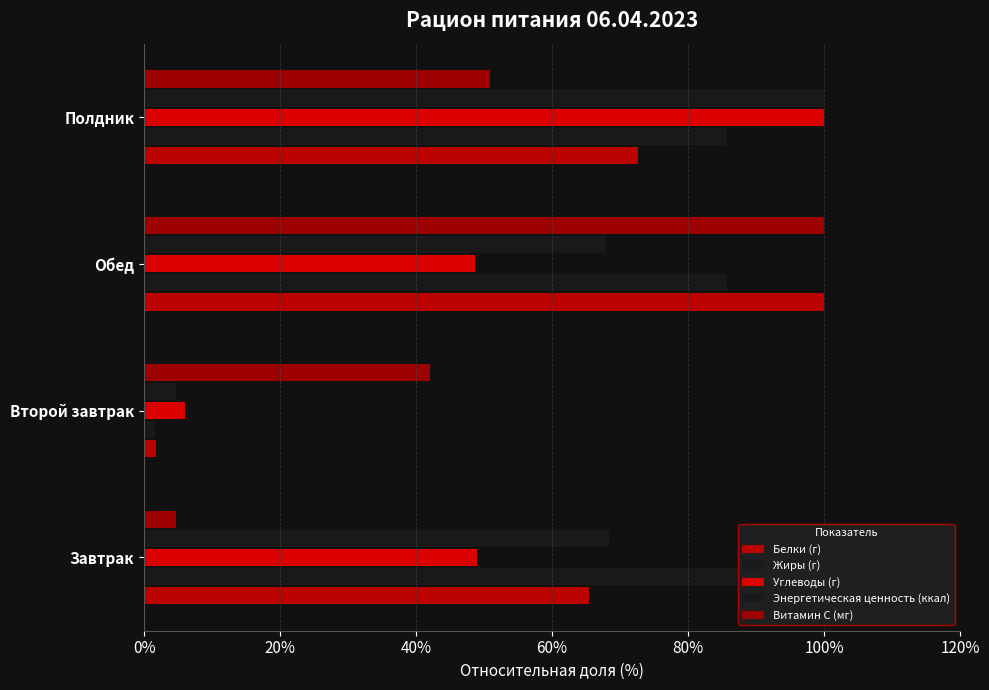

How many data points in Белки (г) are less than 72?

2